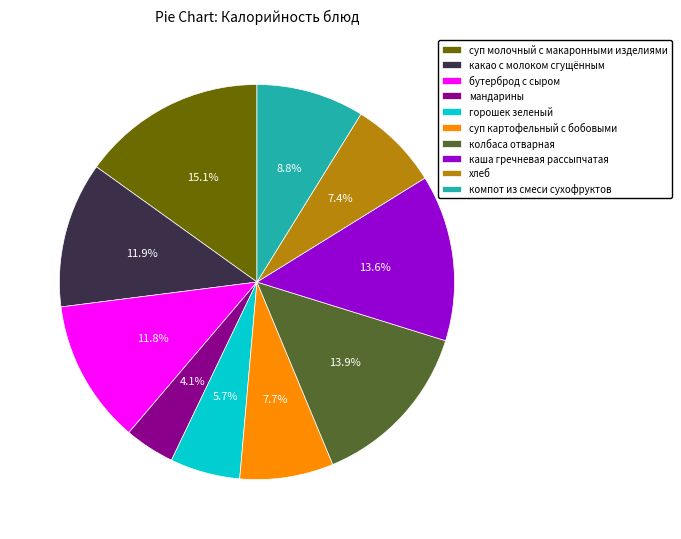

Is there any slice that represents more than half of the pie?

No